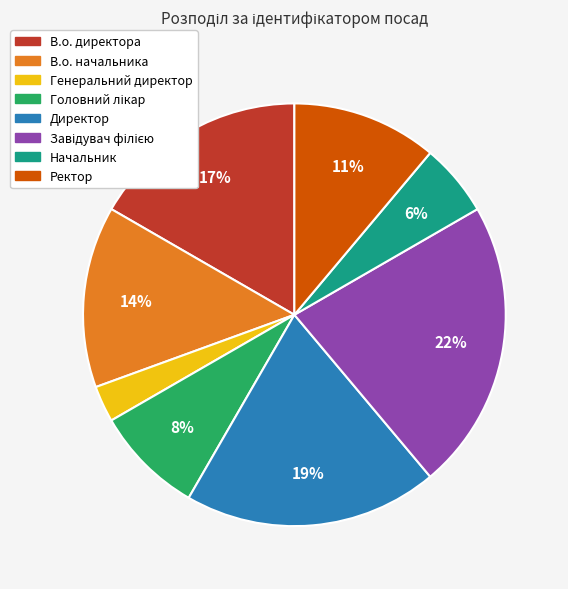

What is the smallest slice in the pie chart?

Генеральний директор